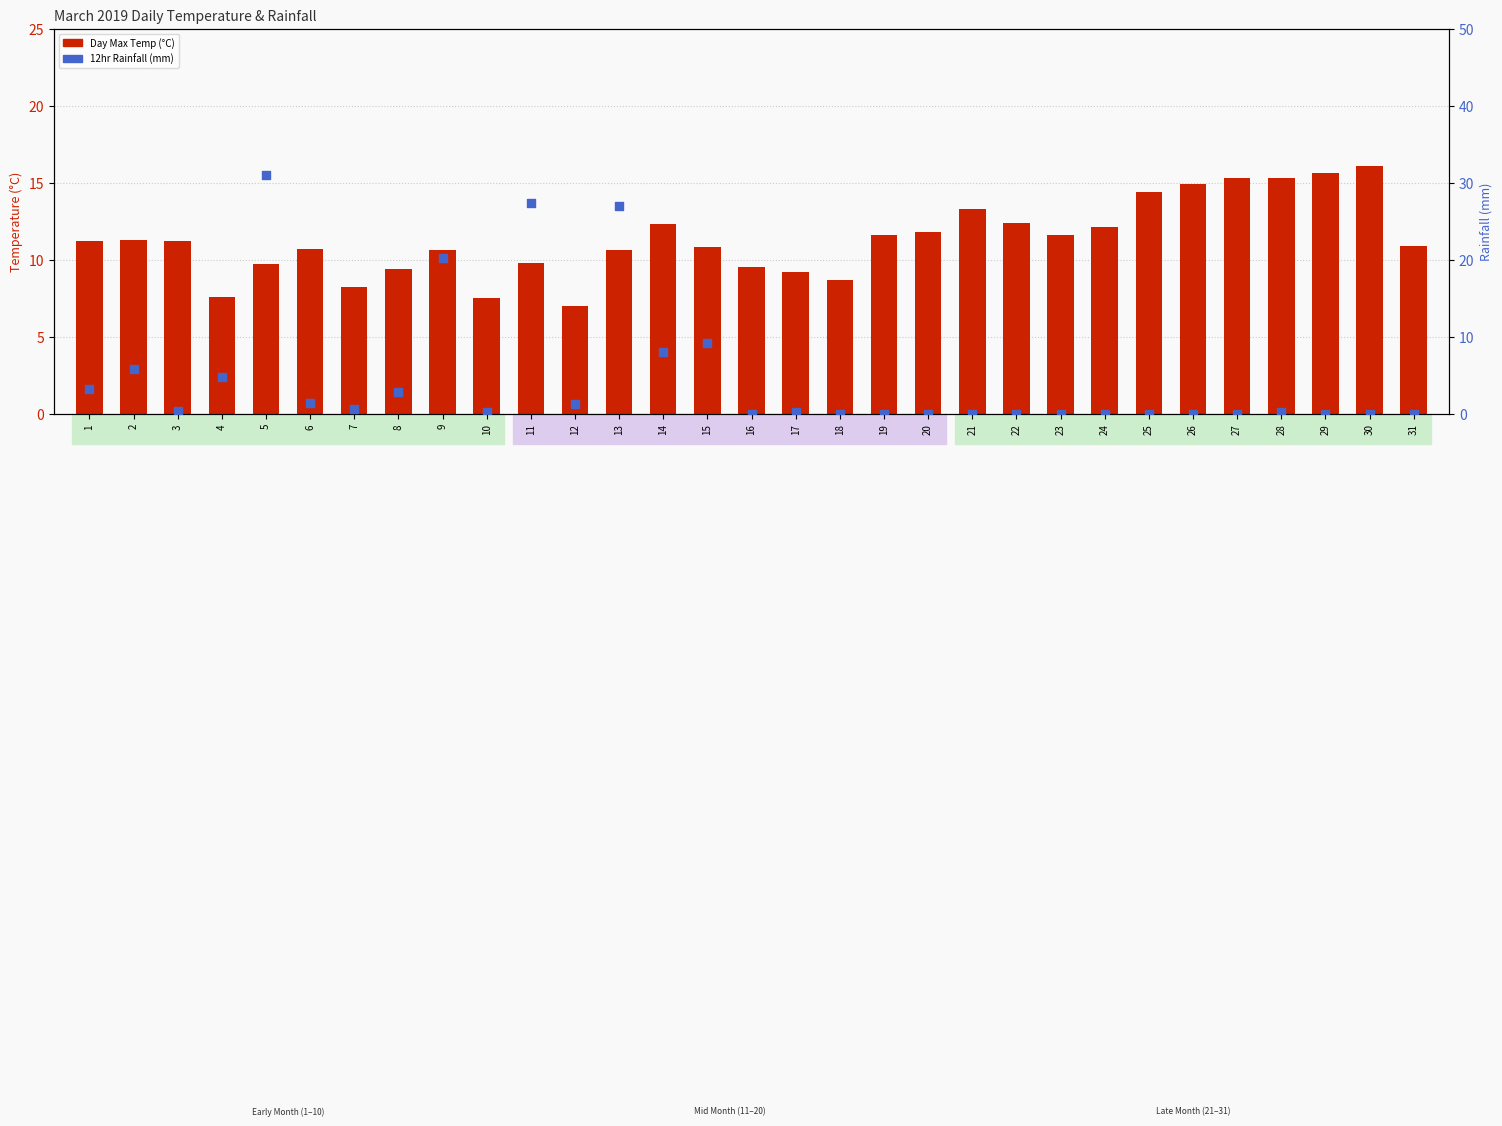

At which category is the sum across all series the highest?

5